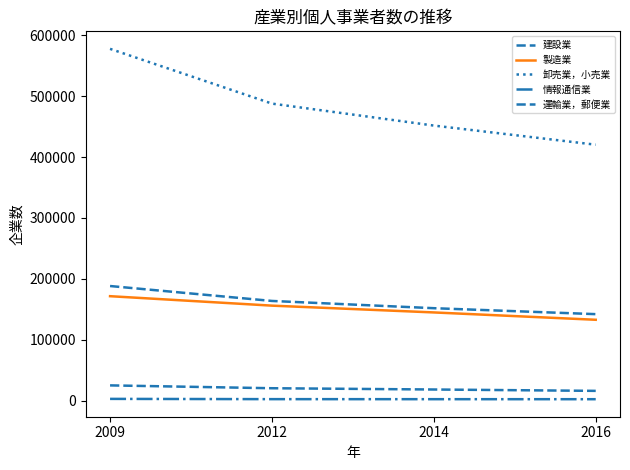

Count the number of data series in this chart.

5